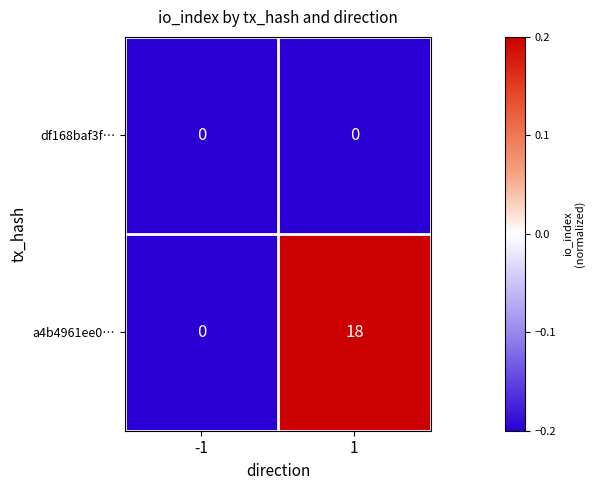

True or false: a4b4961ee0… has a value of 18 at 1.

True